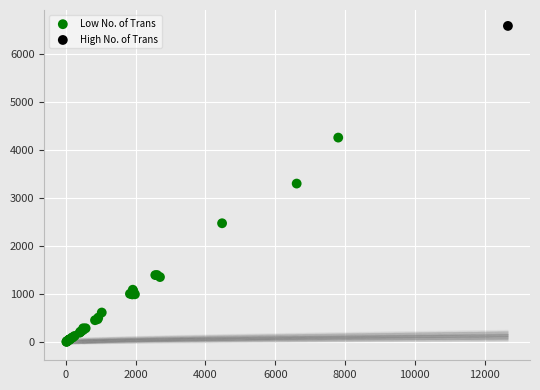

What are all the series names shown in the legend?

Low No. of Trans, High No. of Trans